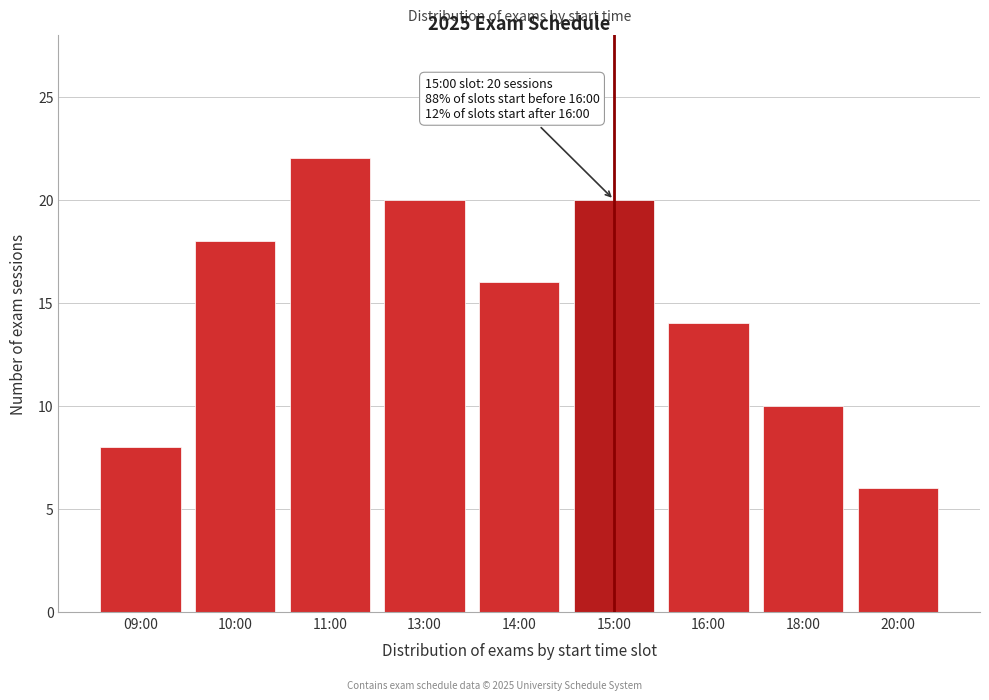

Reading left to right, list all the values displayed in this chart.

8	18	22	20	16	20	14	10	6